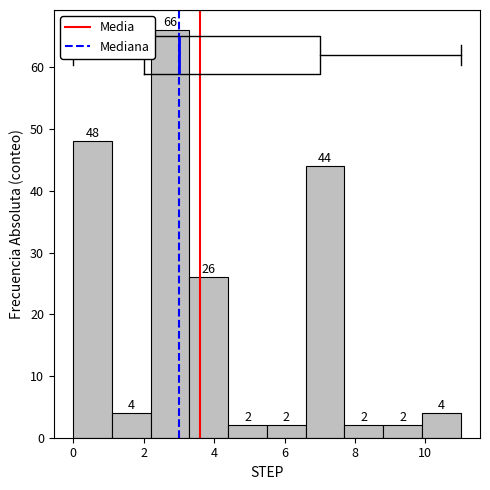

Reading left to right, transcribe this chart: for each bar, give the range it covers on the x-axis and its height. The bar edges are not printed on the chart, so give them approximately, as read against the axis.

0.0 to 1.1: 48
1.1 to 2.2: 4
2.2 to 3.3: 66
3.3 to 4.4: 26
4.4 to 5.5: 2
5.5 to 6.6: 2
6.6 to 7.7: 44
7.7 to 8.8: 2
8.8 to 9.9: 2
9.9 to 11.0: 4